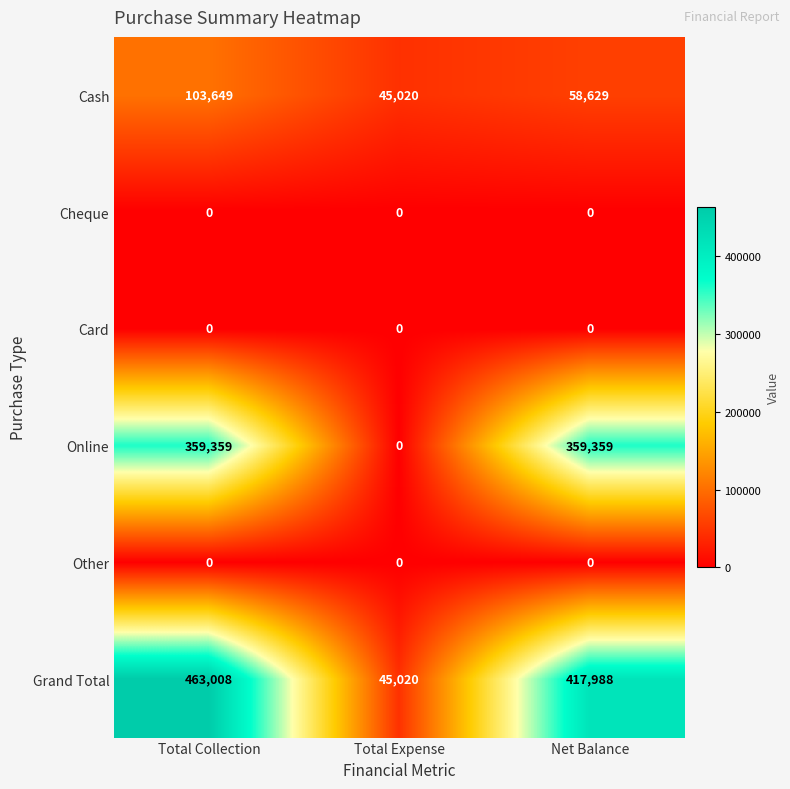

Reading left to right, what are all the values shown in this chart?

Cash: 103649	45020	58629
Cheque: 0	0	0
Card: 0	0	0
Online: 359359	0	359359
Other: 0	0	0
Grand Total: 463008	45020	417988